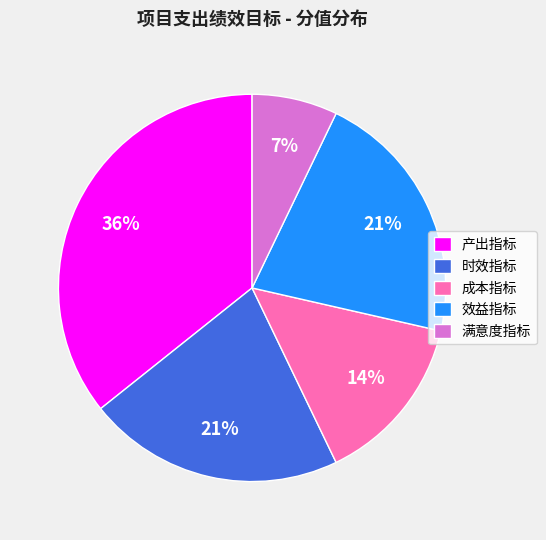

How many segments does this pie chart have?

5